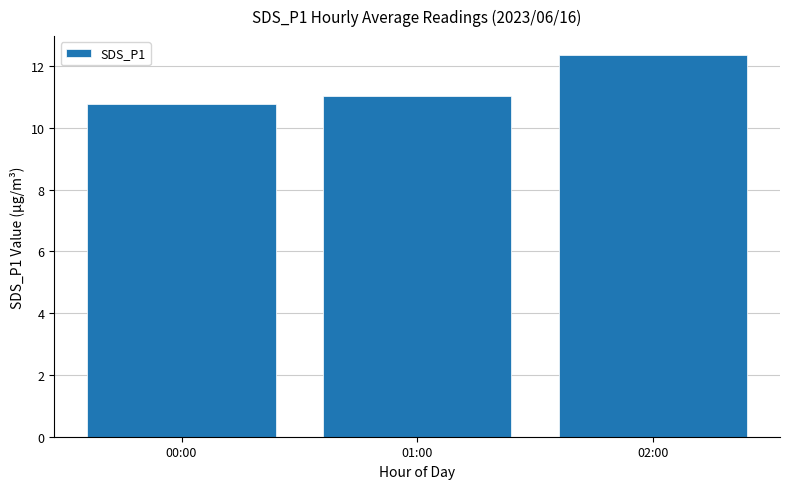

What is the label of the 1st bar from the left?

00:00